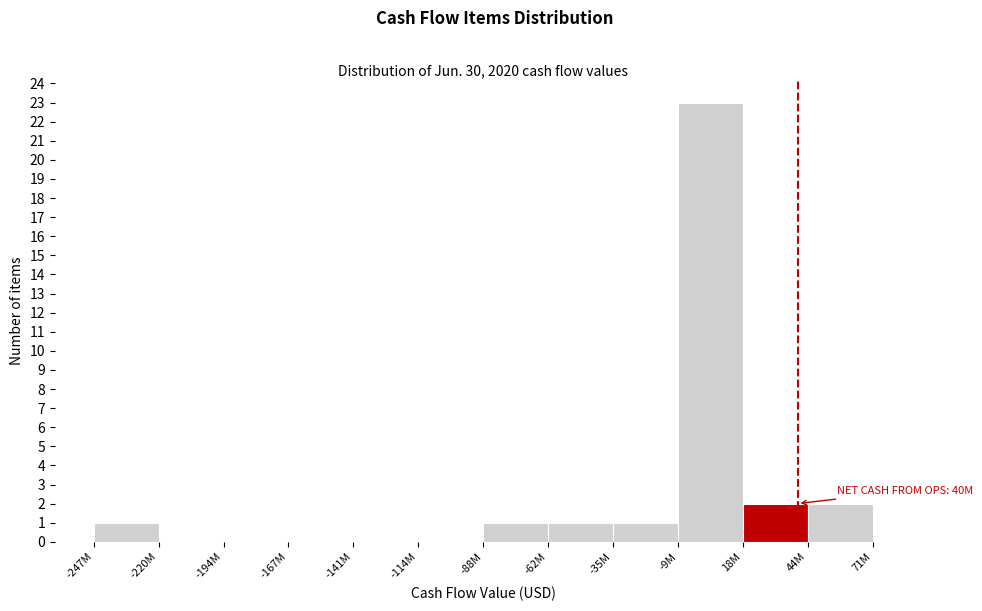

Reading left to right, extract all data points from this chart.

-247M=1	-220M=0	-194M=0	-167M=0	-141M=0	-114M=0	-88M=1	-62M=1	-35M=1	-9M=23	18M=2	44M=2